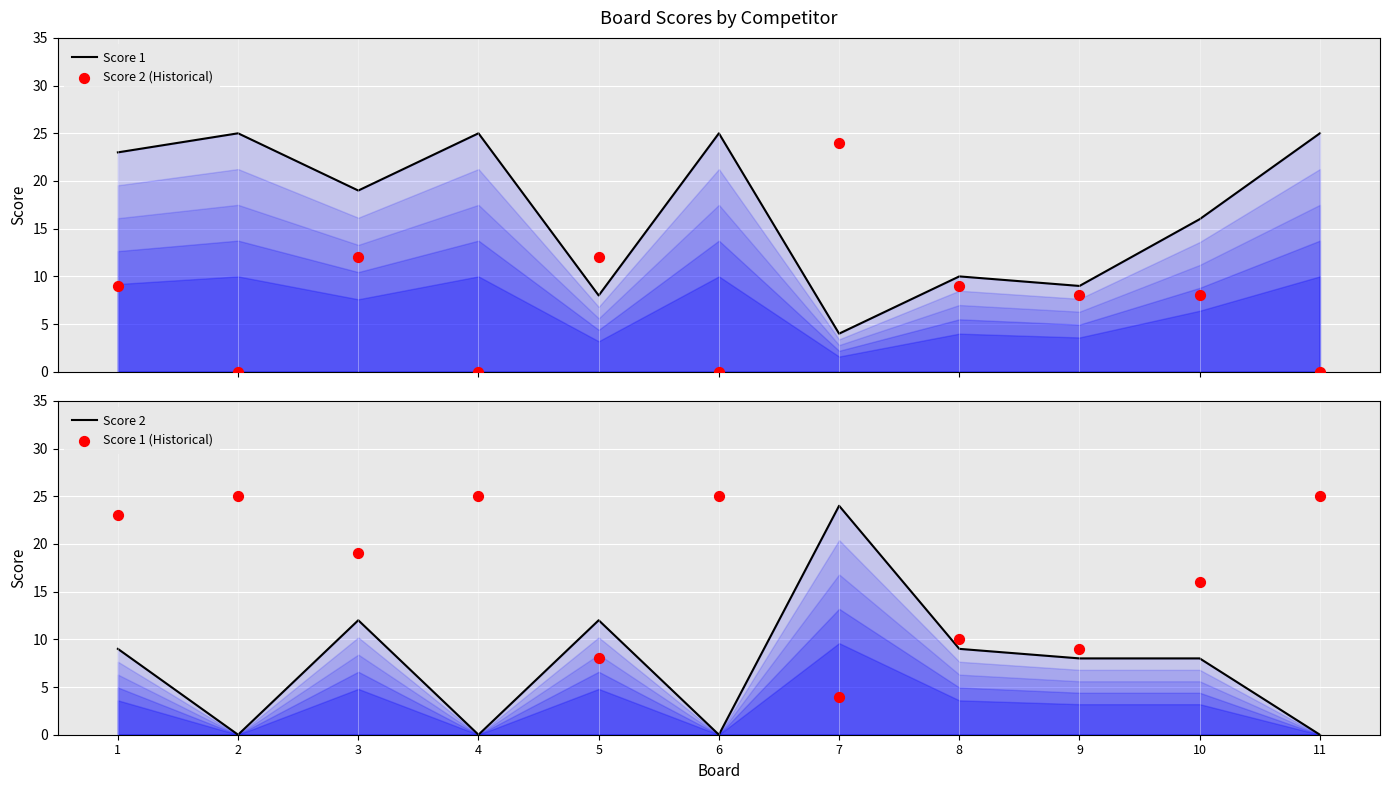

Which series contains the lowest Y value?

Score 2 (Historical)